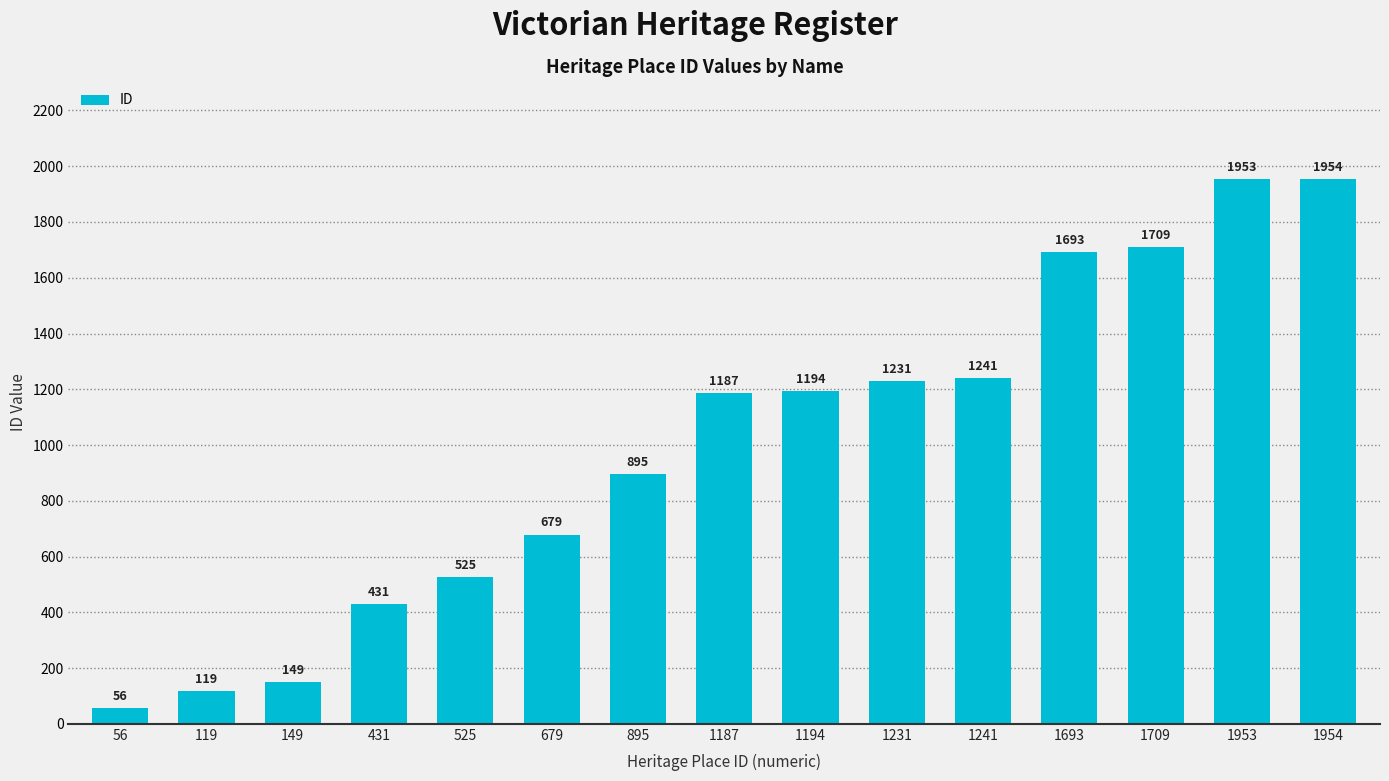

Are the bars horizontal?

No